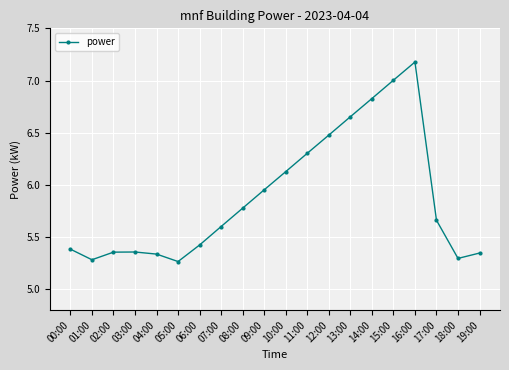

What is the label of the 6th point from the right?

14:00